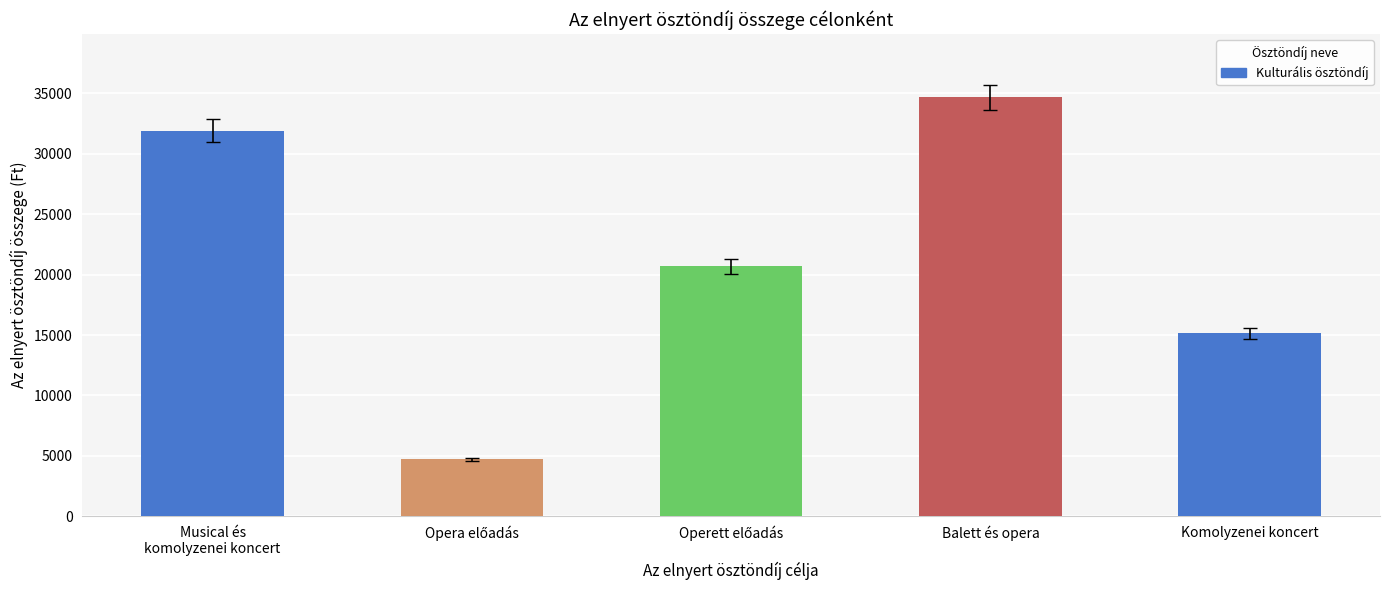

What is the value of the 3rd bar from the left?

20690